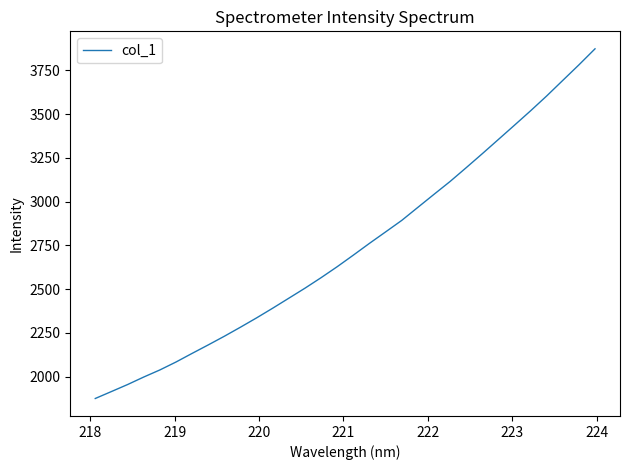

What is the greatest value displayed?

3873.6